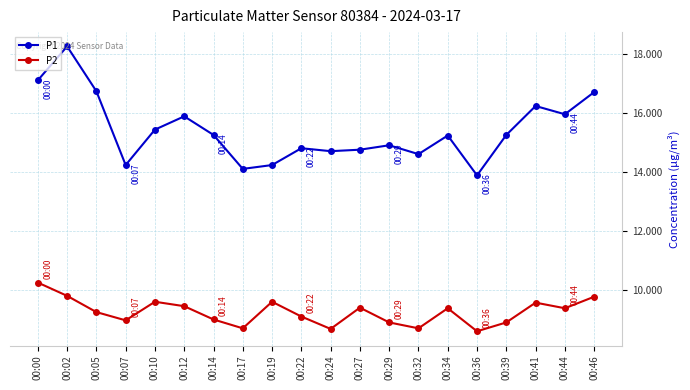

True or false: P1 and P2 cross at least once.

False